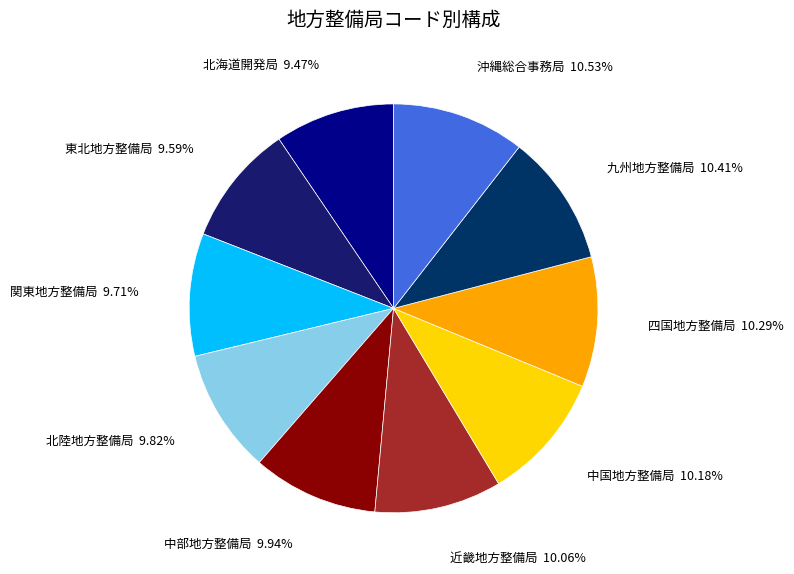

To the nearest percent, what percentage of the pie is 中部地方整備局?

10%